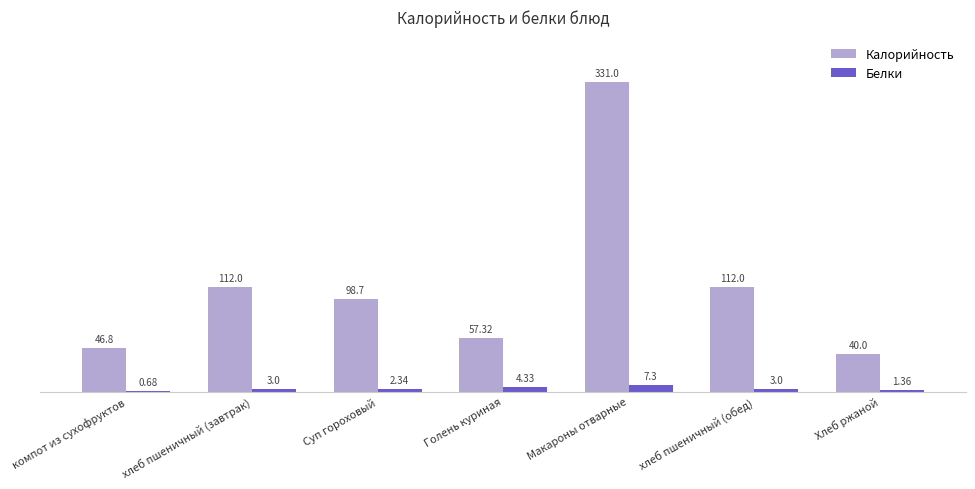

At which category does the chart reach its peak across all series?

Макароны отварные